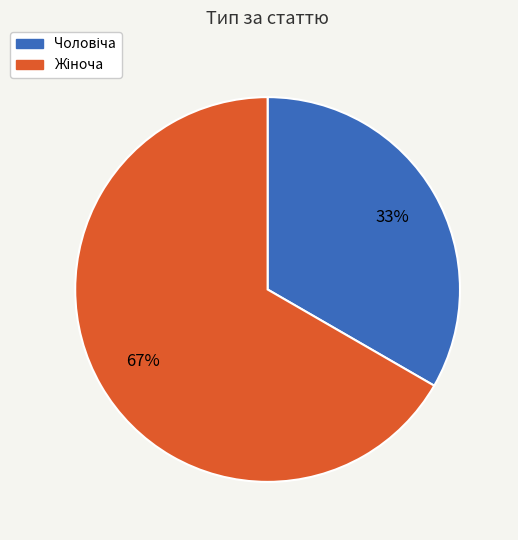

To the nearest percent, what is the average slice percentage?

50%